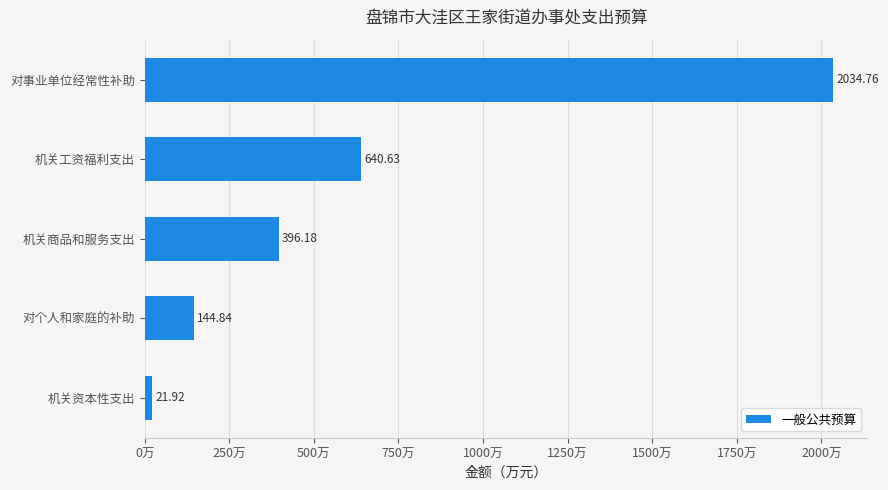

How many bars are there in total?

5